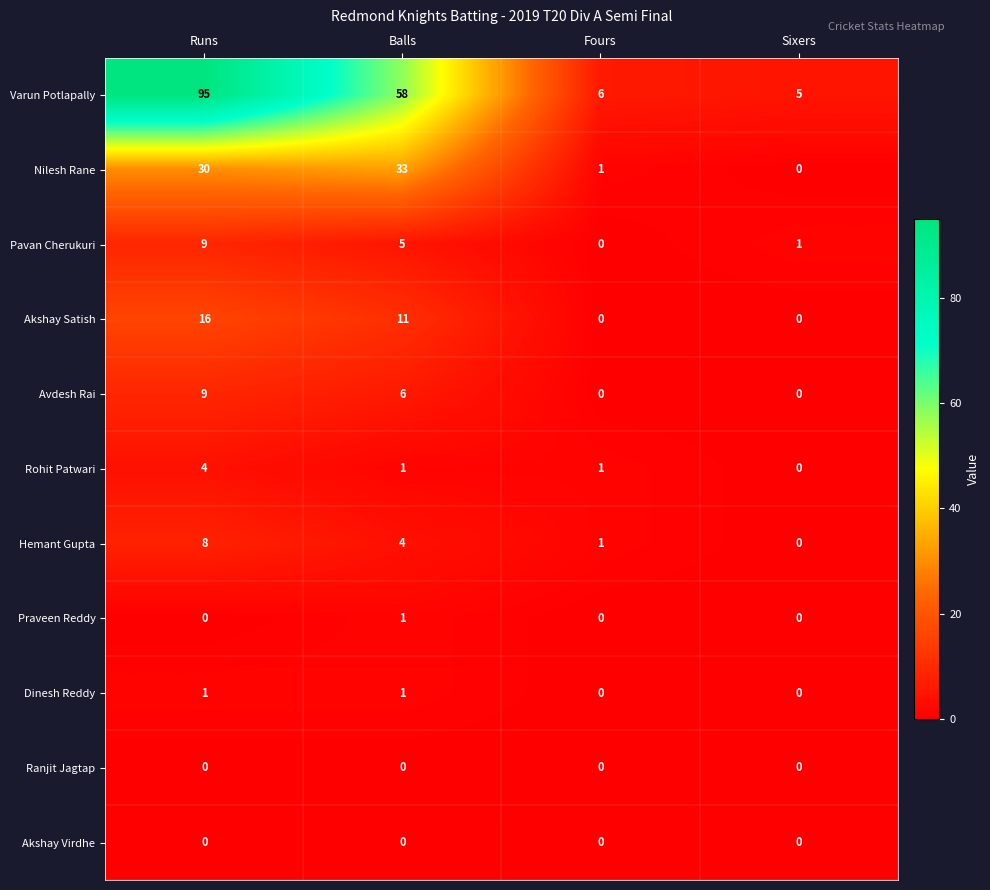

How many data points does each series have?

4